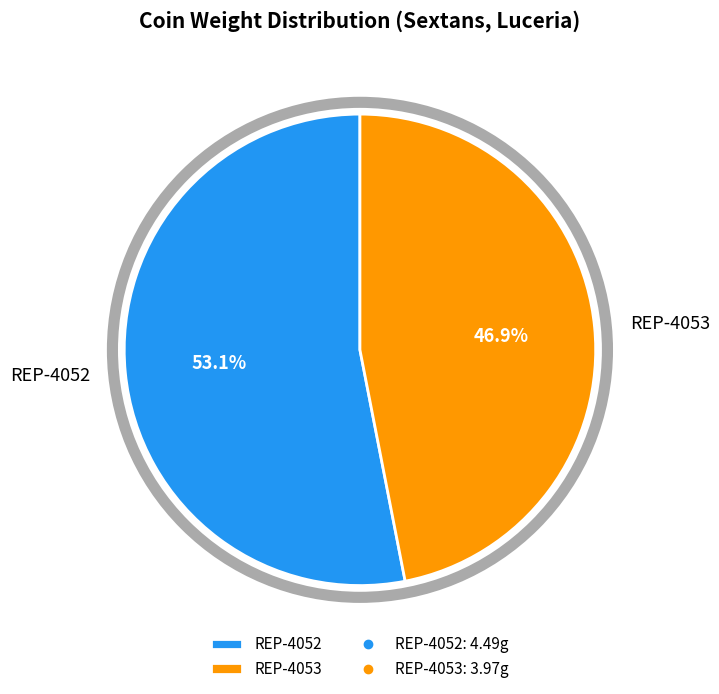

Is the sum of REP-4052 and REP-4053 greater than half?

Yes